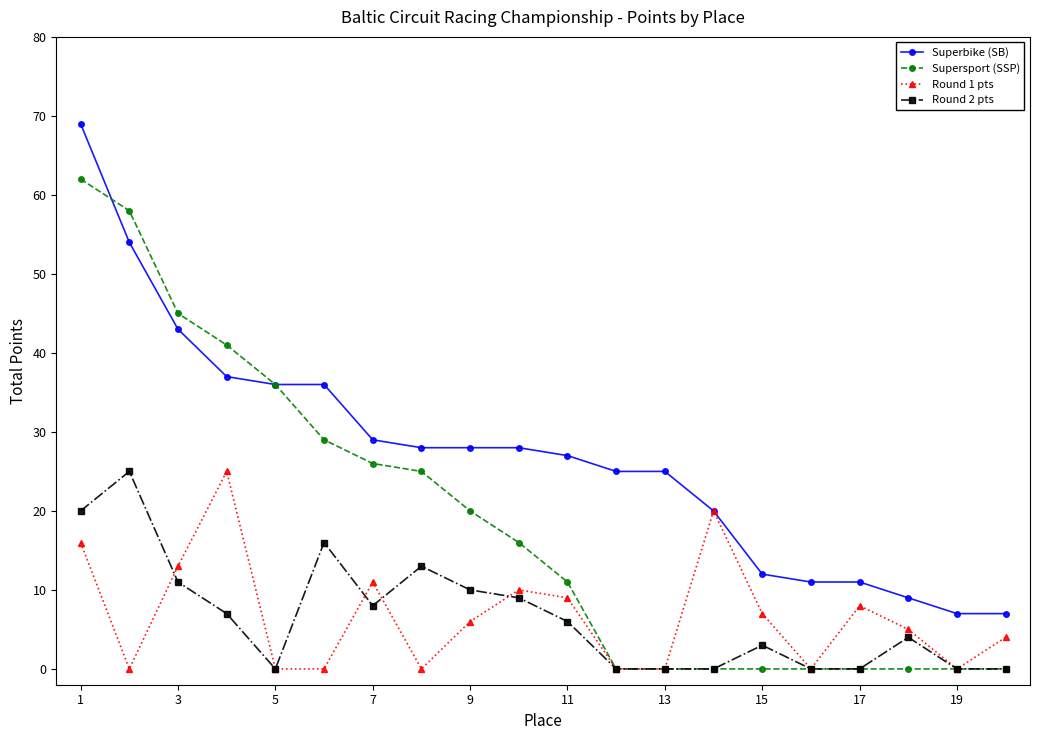

What are all the series names shown in the legend?

Superbike (SB), Supersport (SSP), Round 1 pts, Round 2 pts